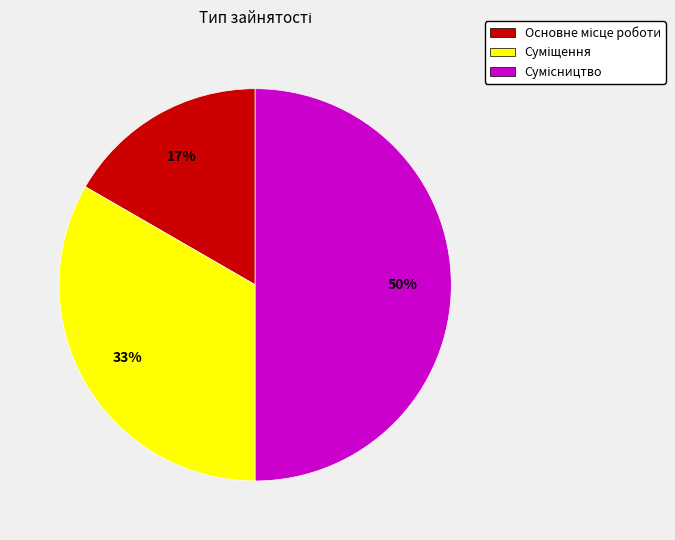

Count the number of slices in the pie.

3